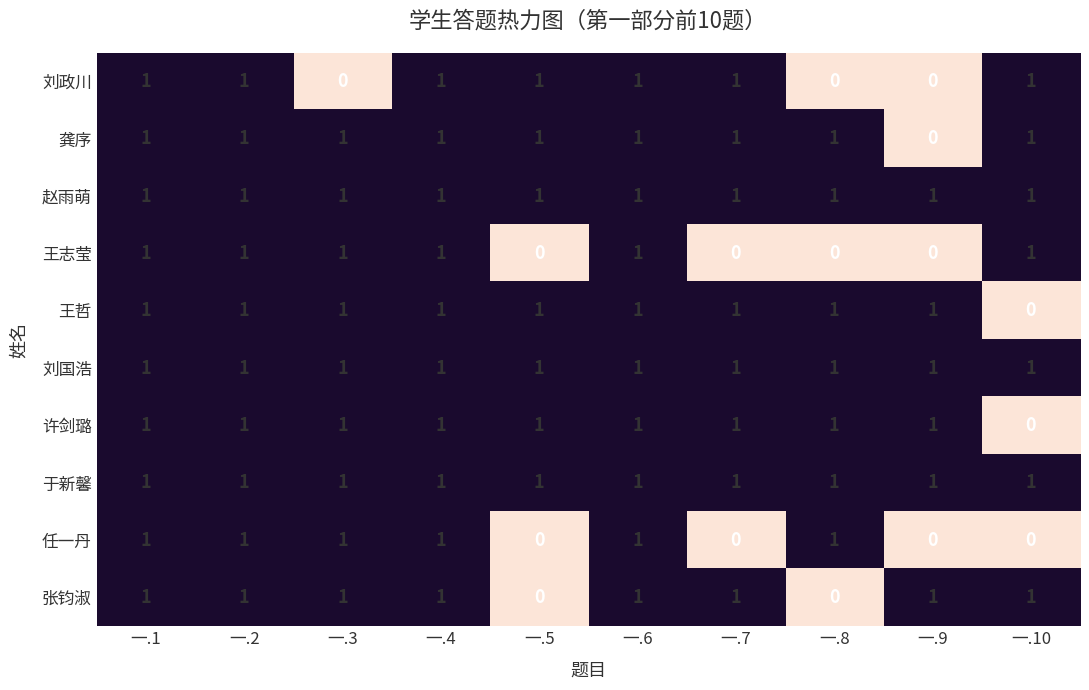

The value of 赵雨萌 at 一.2 is 1. True or false?

True